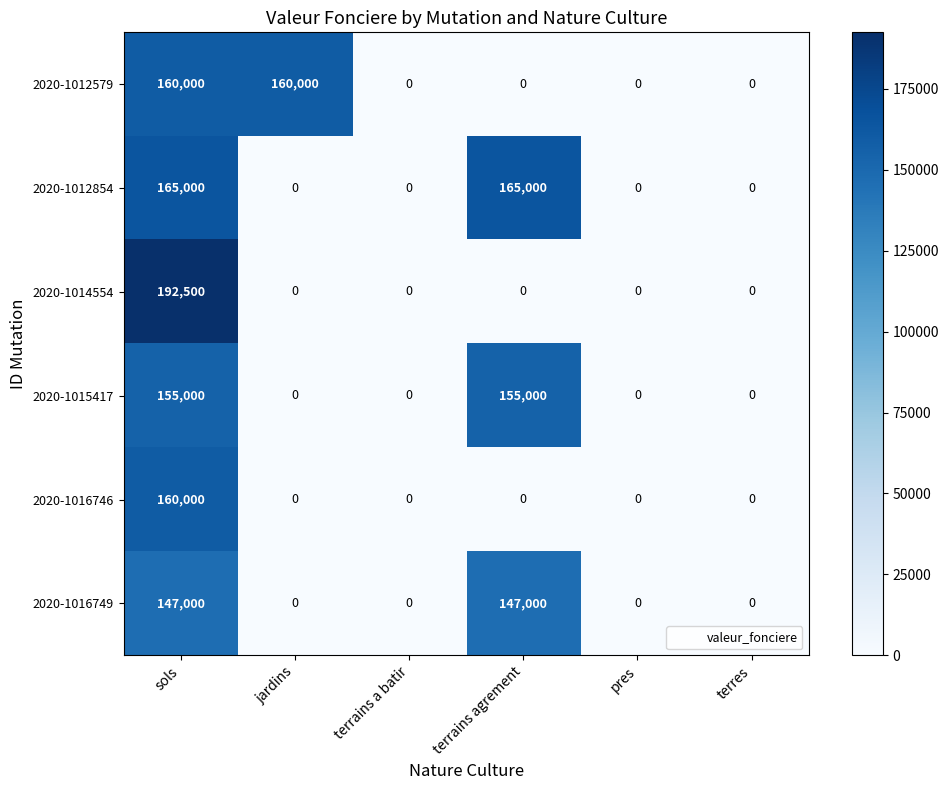

What is the total value across all series at terrains agrement?

467000